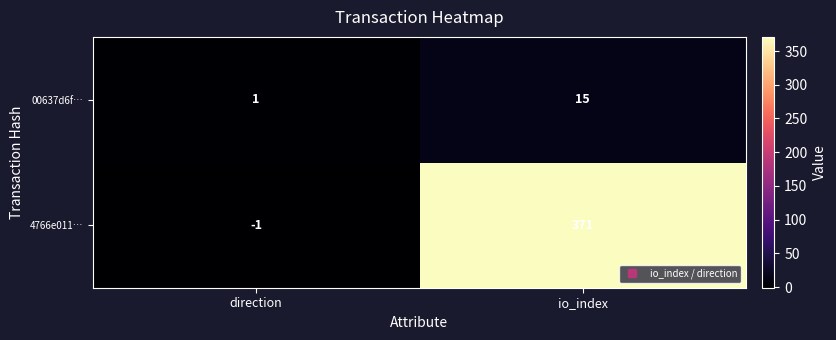

Reading left to right, extract all data points from this chart.

00637d6f…: direction=1	io_index=15
4766e011…: direction=-1	io_index=371